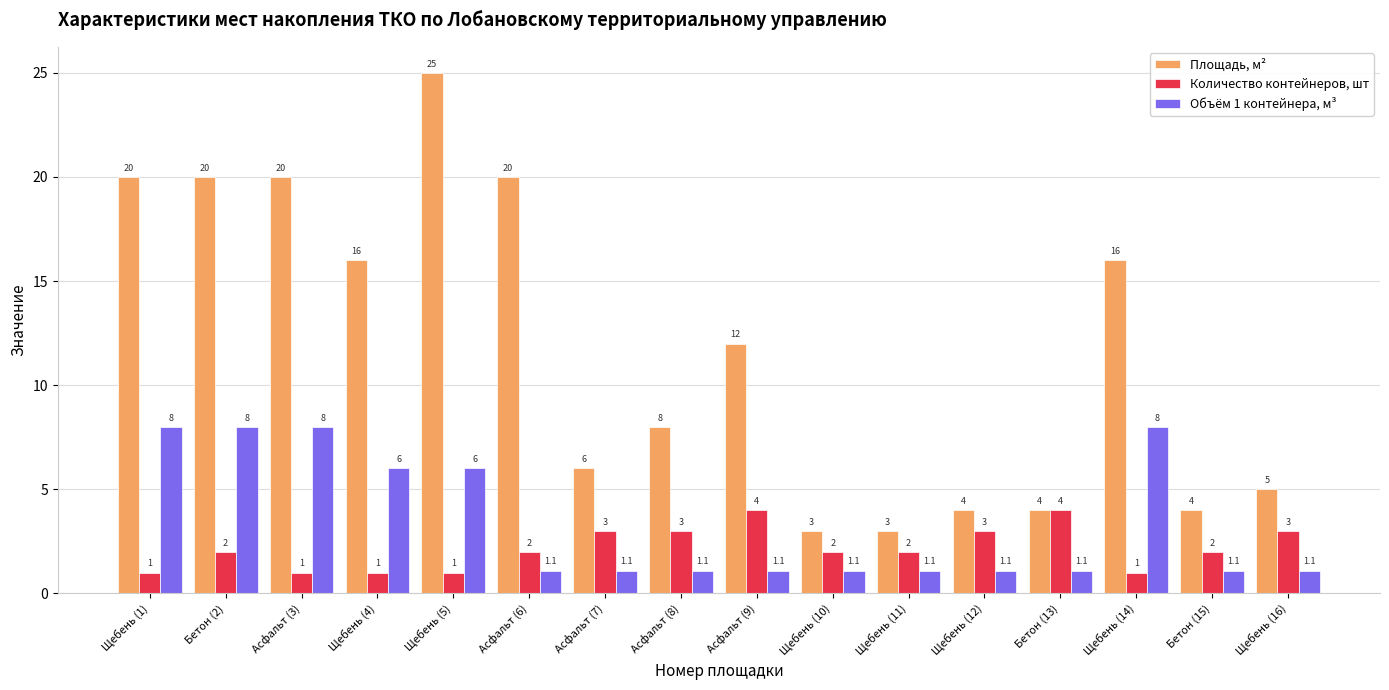

Rank the series at Щебень (16) from highest to lowest value.

Площадь, м², Количество контейнеров, шт, Объём 1 контейнера, м³